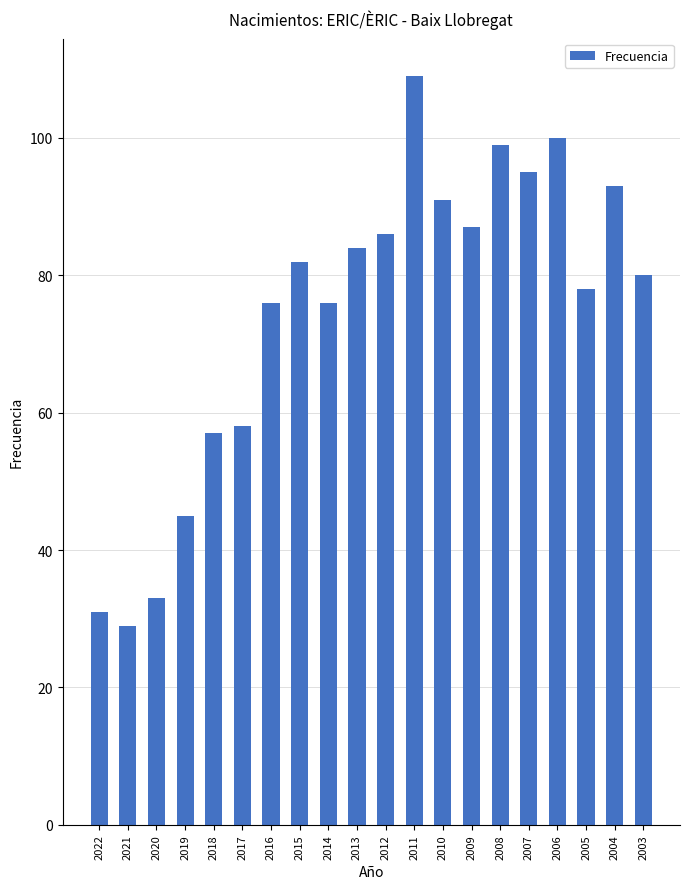

What is the value of the 7th bar from the left?

76